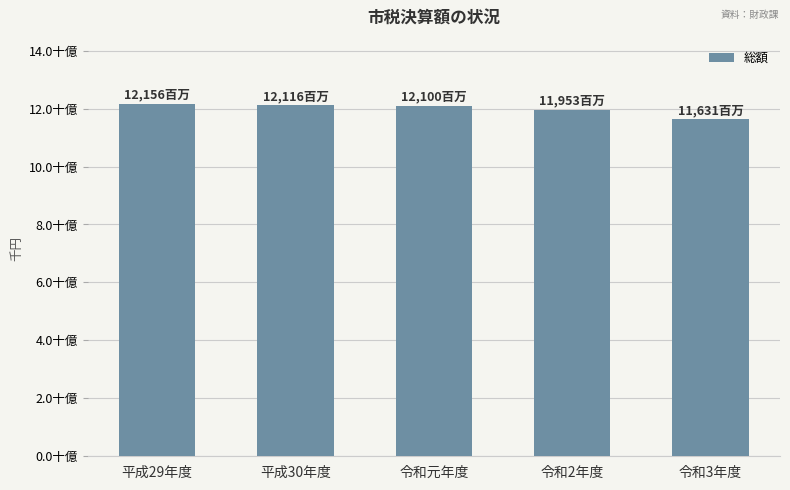

True or false: the data shows 8392900 at 平成29年度.

False